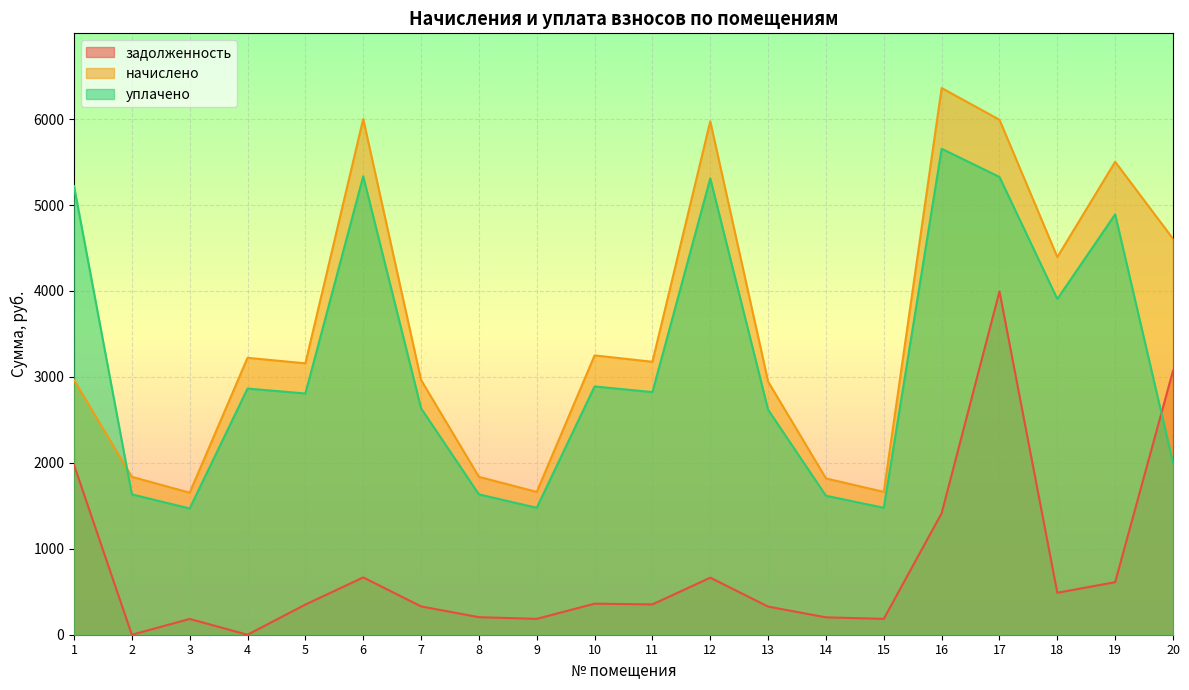

At which category is the sum across all series the highest?

17